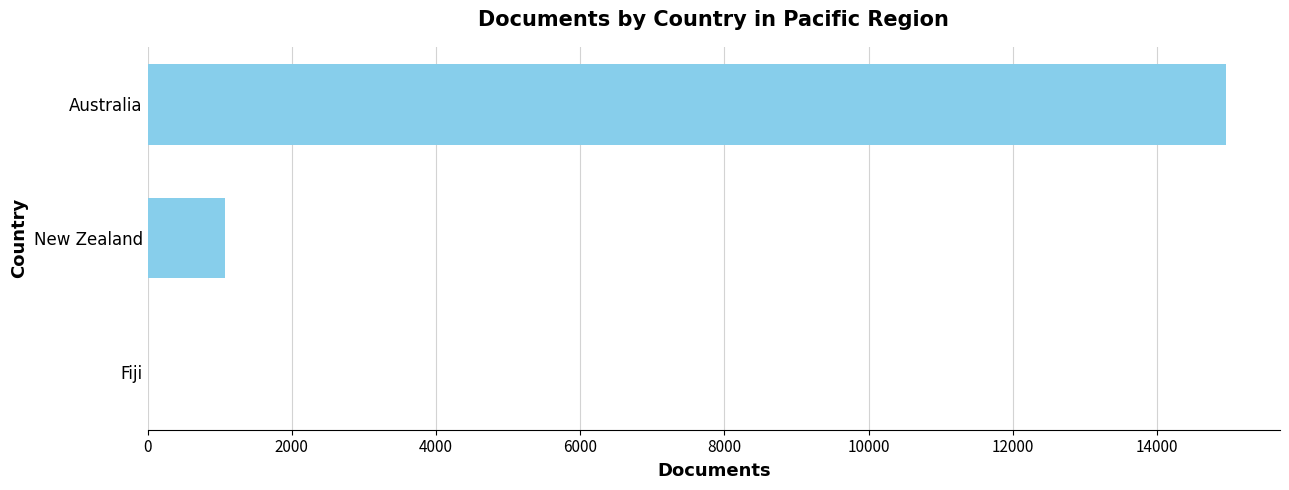

Which category has the highest value across all series?

Australia